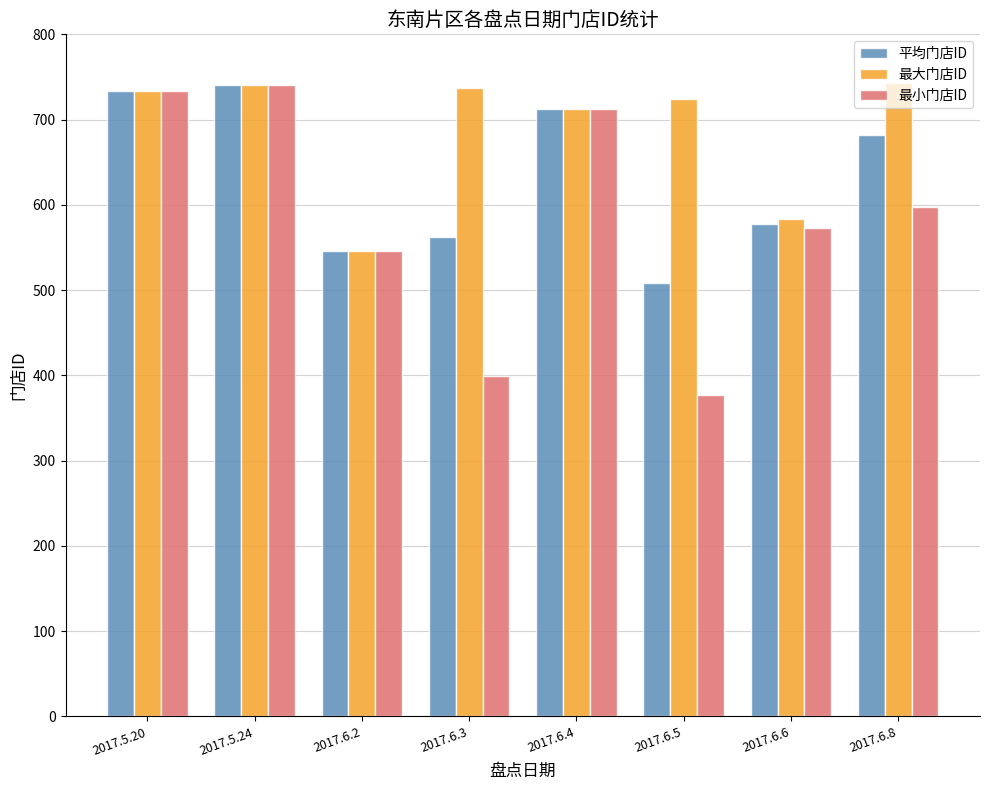

What is the greatest value displayed?

743